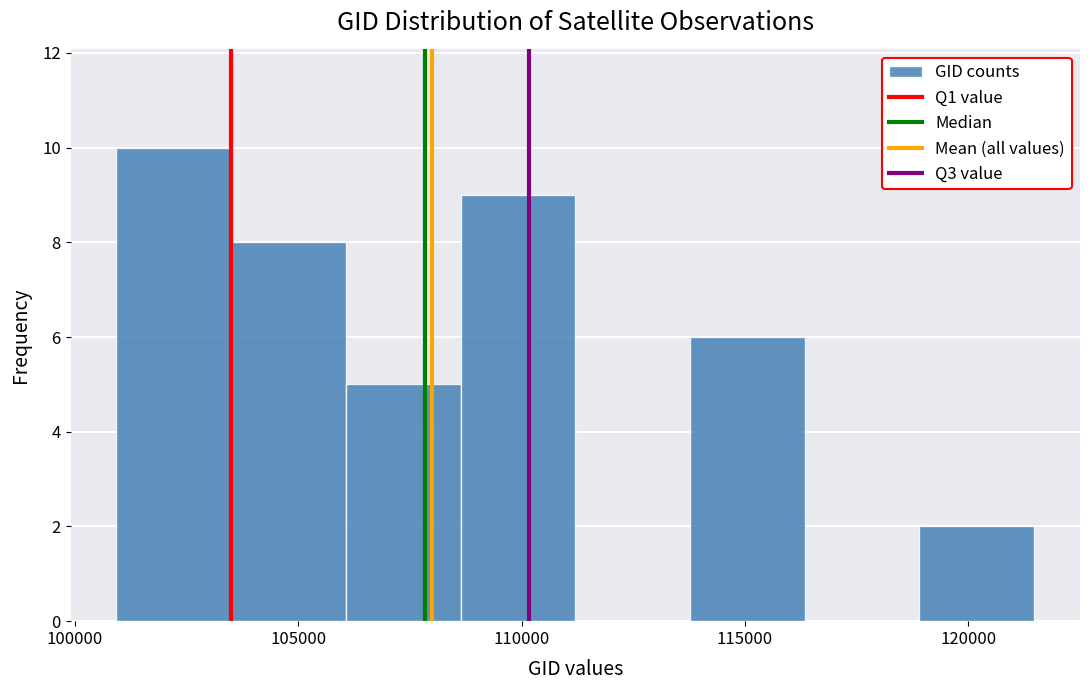

Which range on the x-axis has the tallest bar?

101000 to 103500